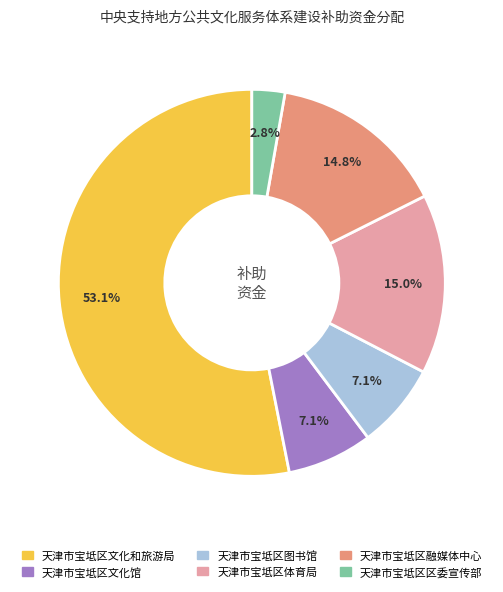

How many segments does this pie chart have?

6